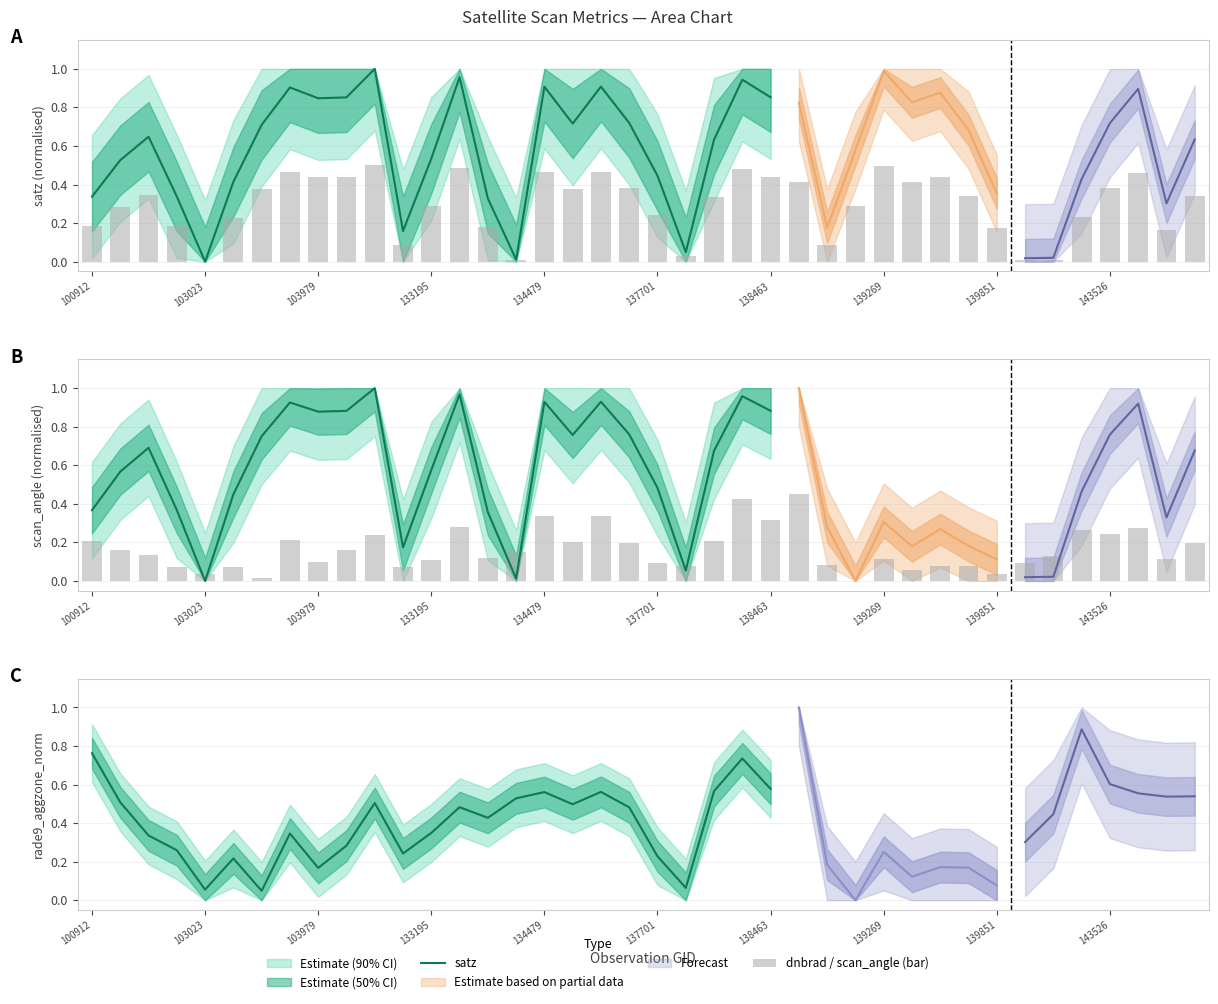

What is the difference between the second highest and minimum values in the satz series?

0.5